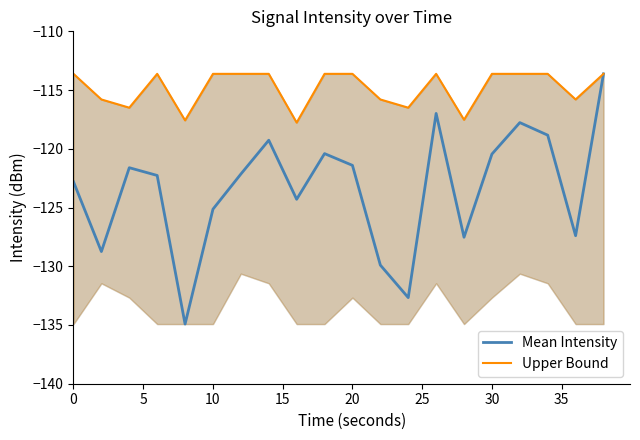

The value of Mean Intensity at 30 is -120.5. True or false?

True